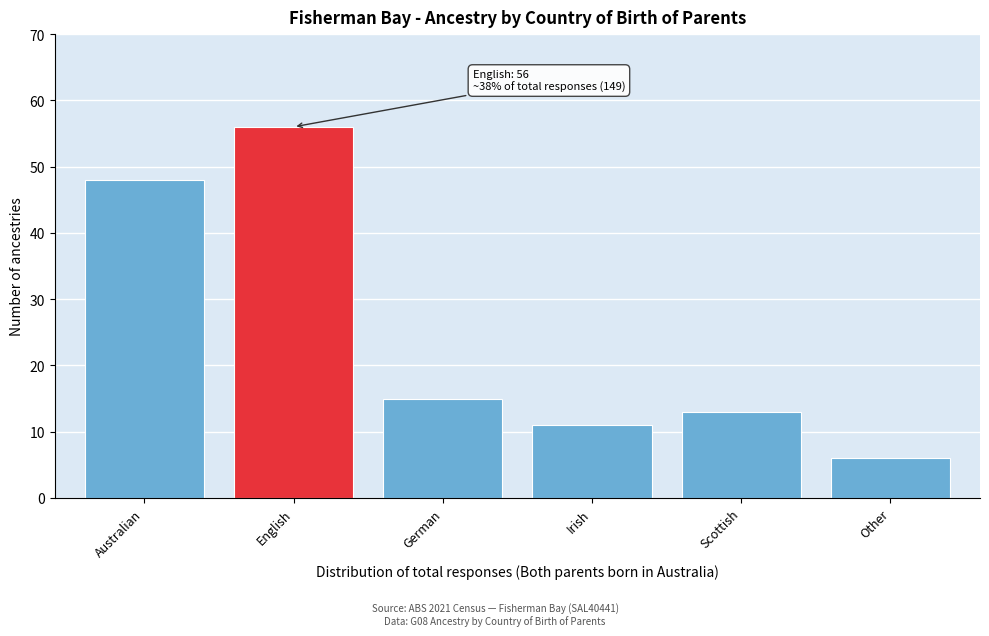

Reading left to right, extract all data points from this chart.

Australian=48	English=56	German=15	Irish=11	Scottish=13	Other=6